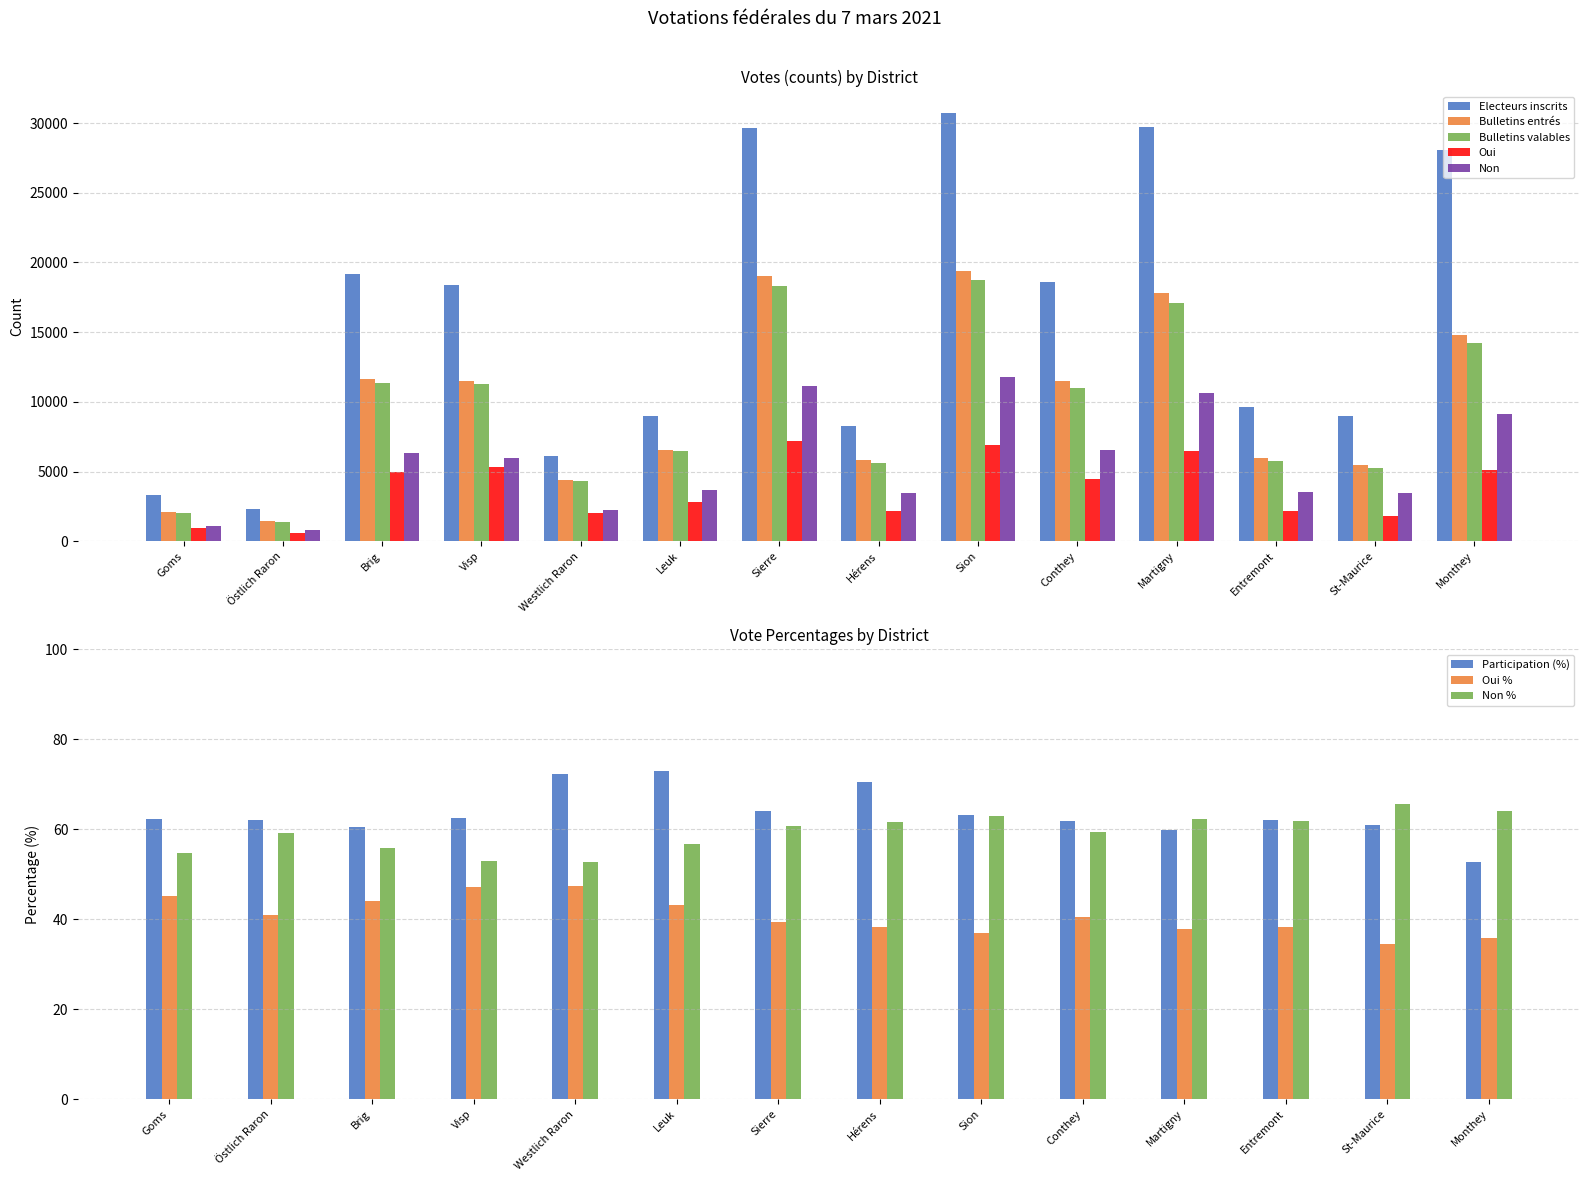

How many series are shown in this chart?

5